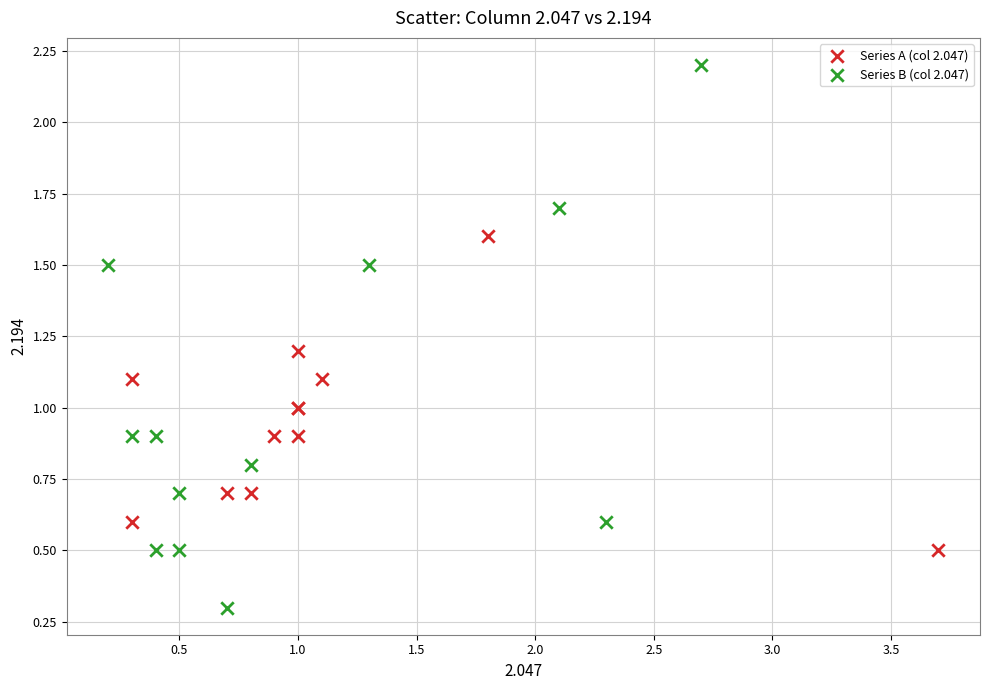

Which series has the widest spread of Y values?

Series B (col 2.047)